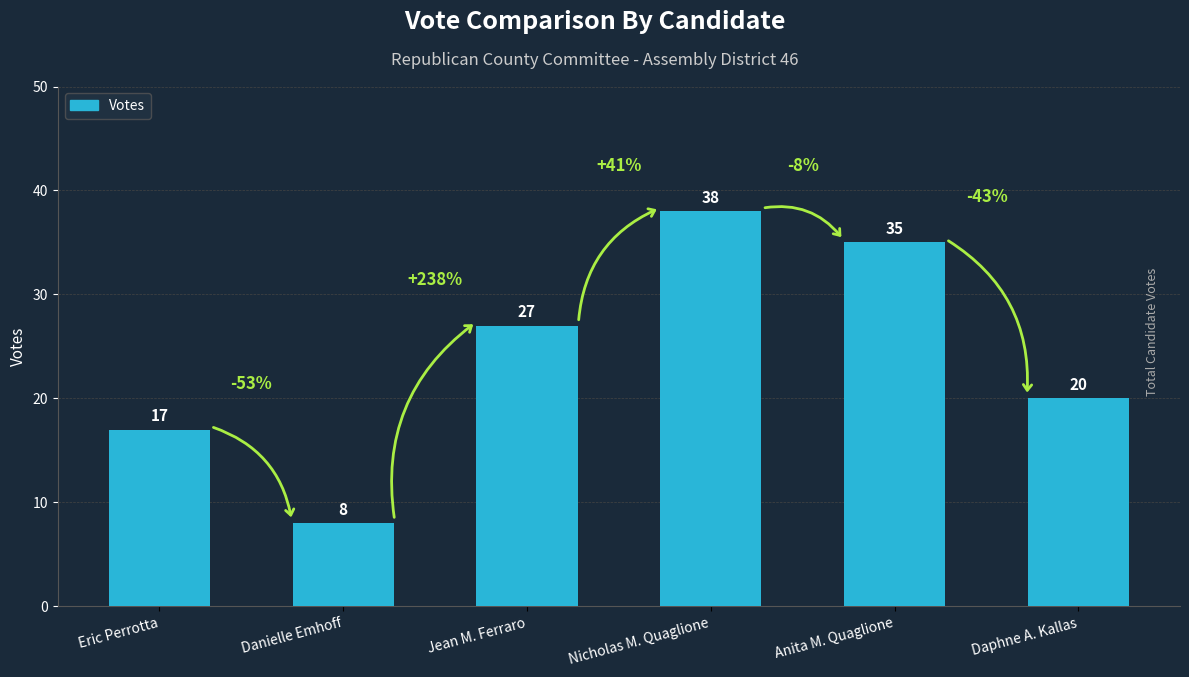

Count the values in the range 17 to 35.

4